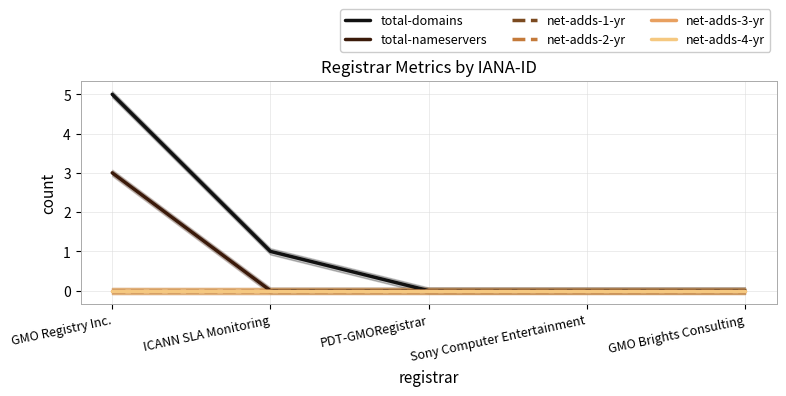

True or false: total-domains and net-adds-2-yr cross at least once.

False